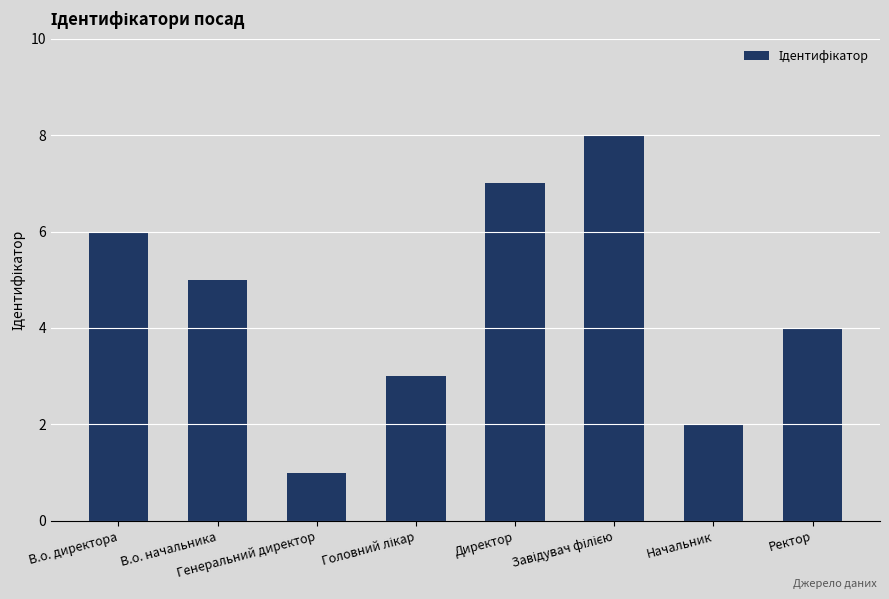

Count the number of data series in this chart.

1